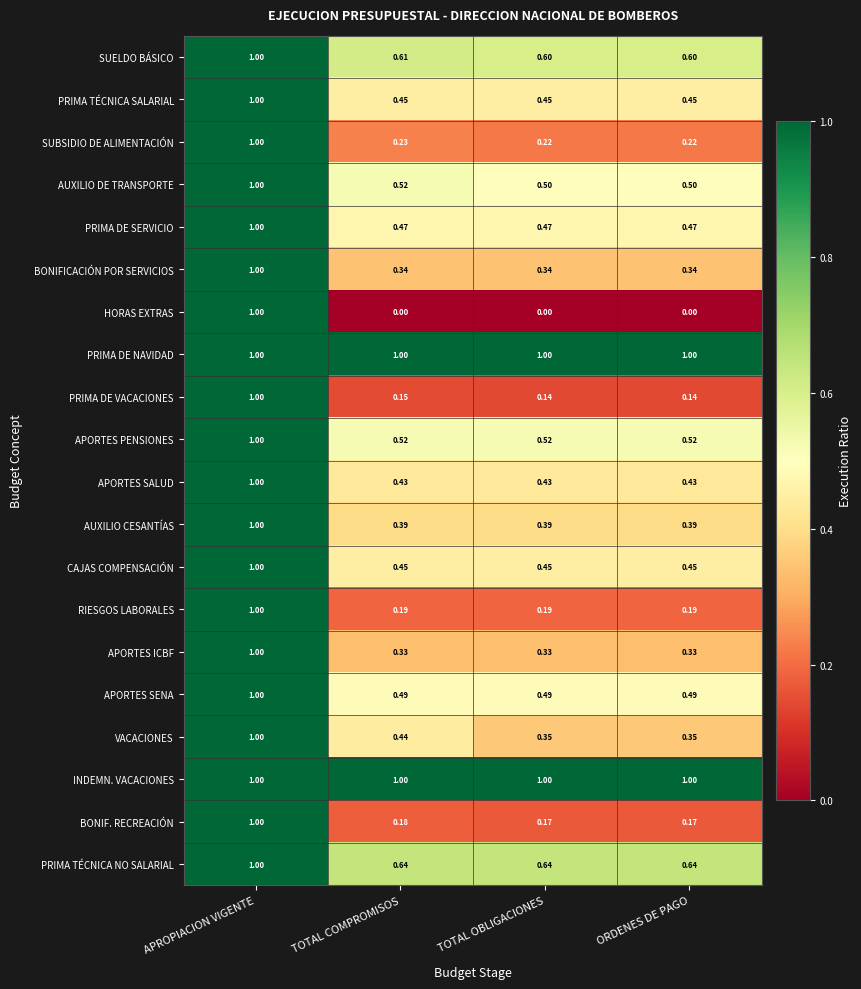

At which label does CAJAS COMPENSACIÓN reach its peak?

APROPIACION VIGENTE